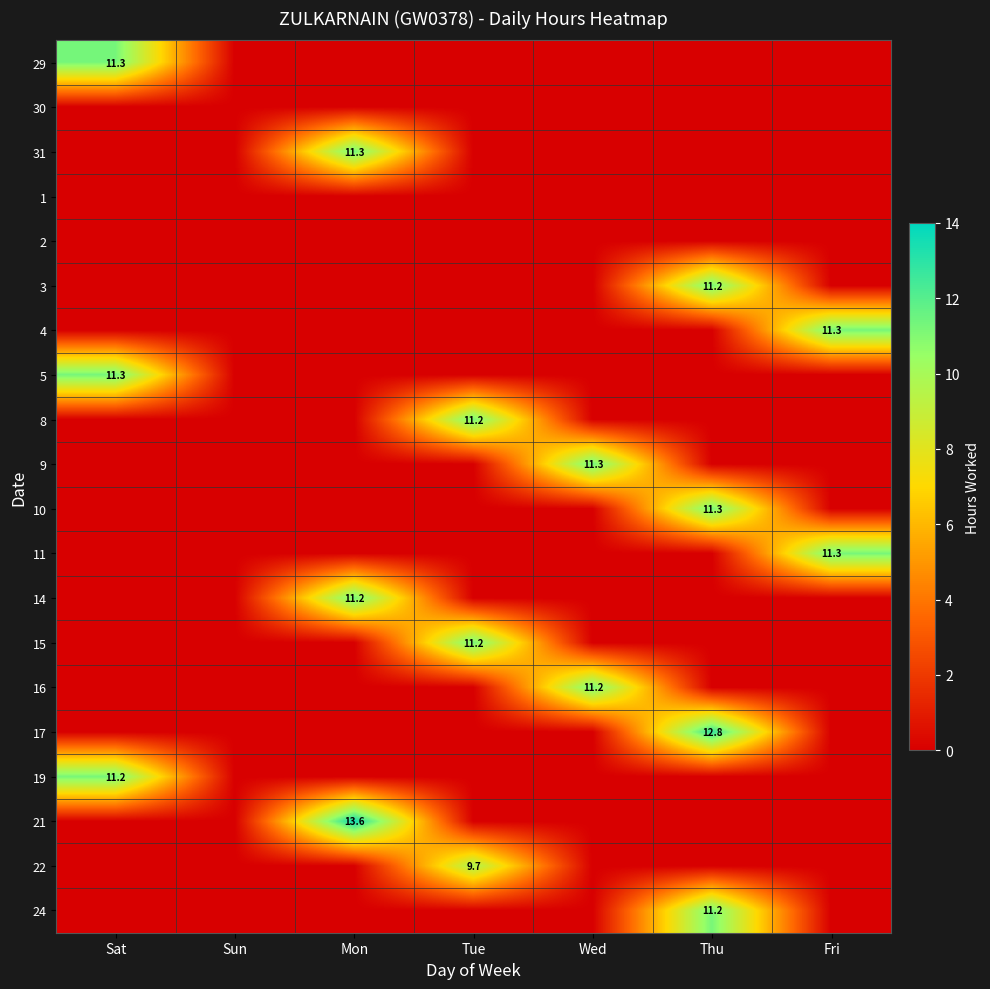

How many series are shown in this chart?

20